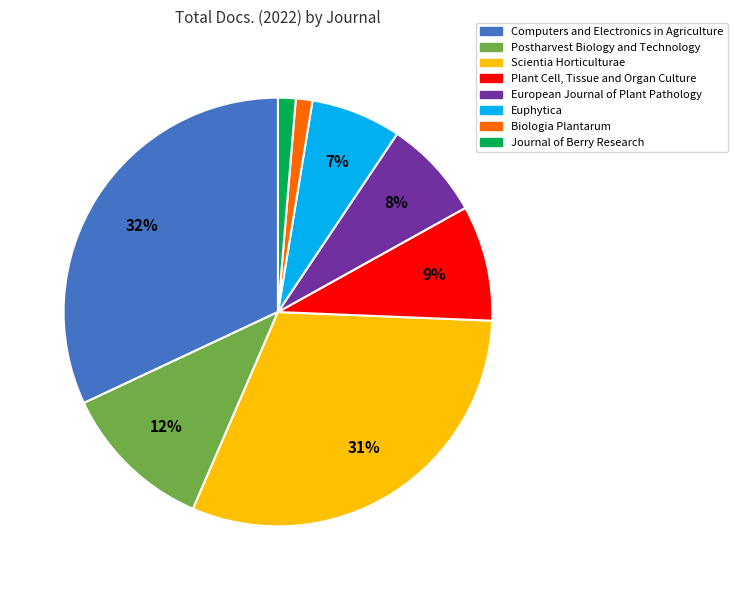

Which category has the biggest portion of the pie?

Computers and Electronics in Agriculture